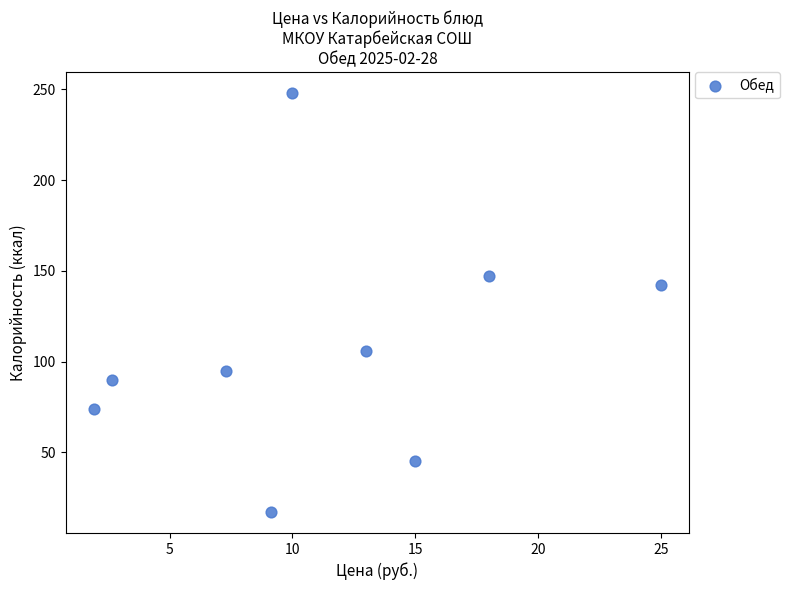

What is the range of Y values (max minus min)?

231